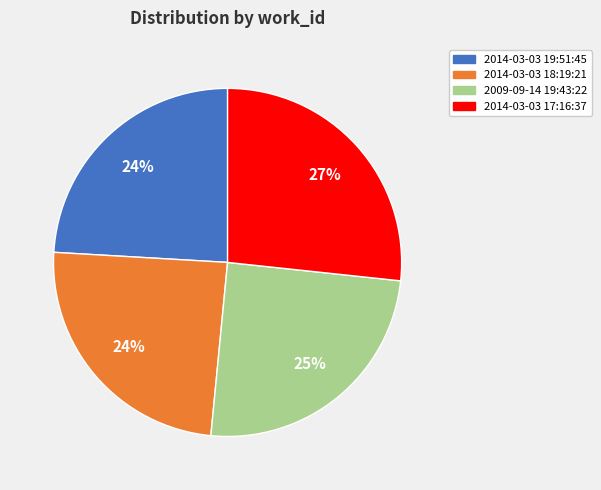

What percentage is the 2014-03-03 17:16:37 slice, to the nearest percent?

27%